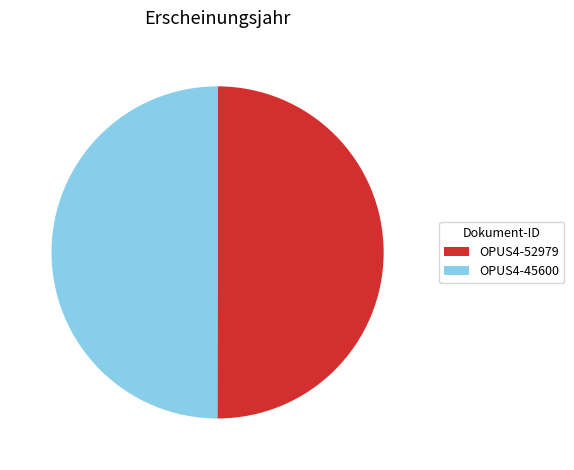

Is the sum of OPUS4-52979 and OPUS4-45600 greater than half?

Yes